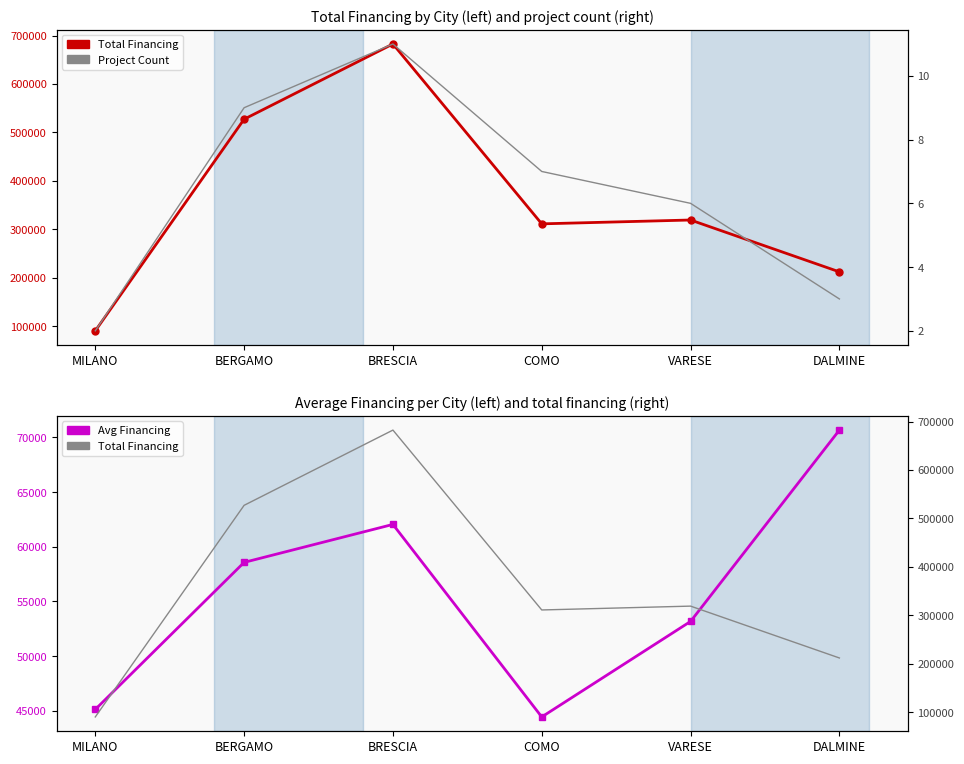

Rank the categories by Project Count value from lowest to highest.

MILANO, DALMINE, VARESE, COMO, BERGAMO, BRESCIA